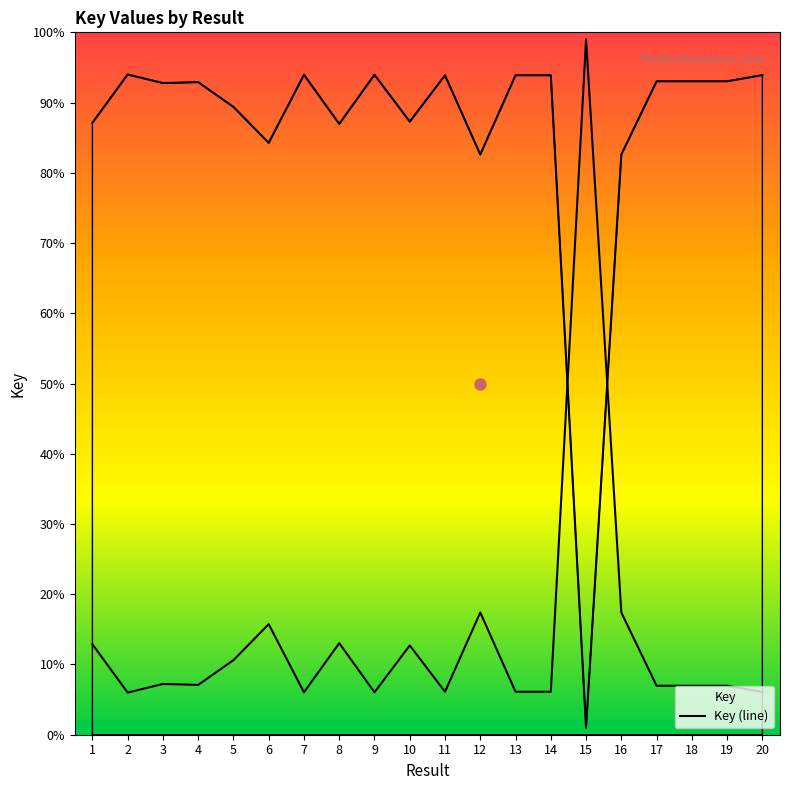

What value does the data have at 8?

87.0